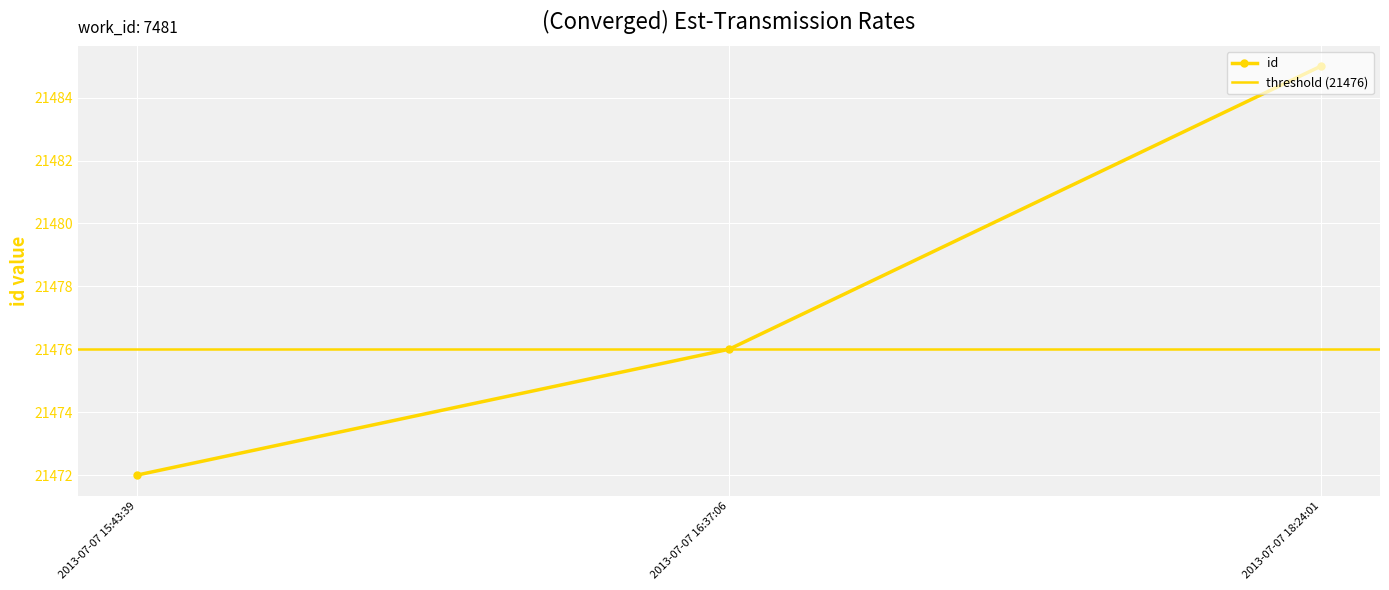

What is the difference between the values at 2013-07-07 18:24:01 and 2013-07-07 16:37:06?

9